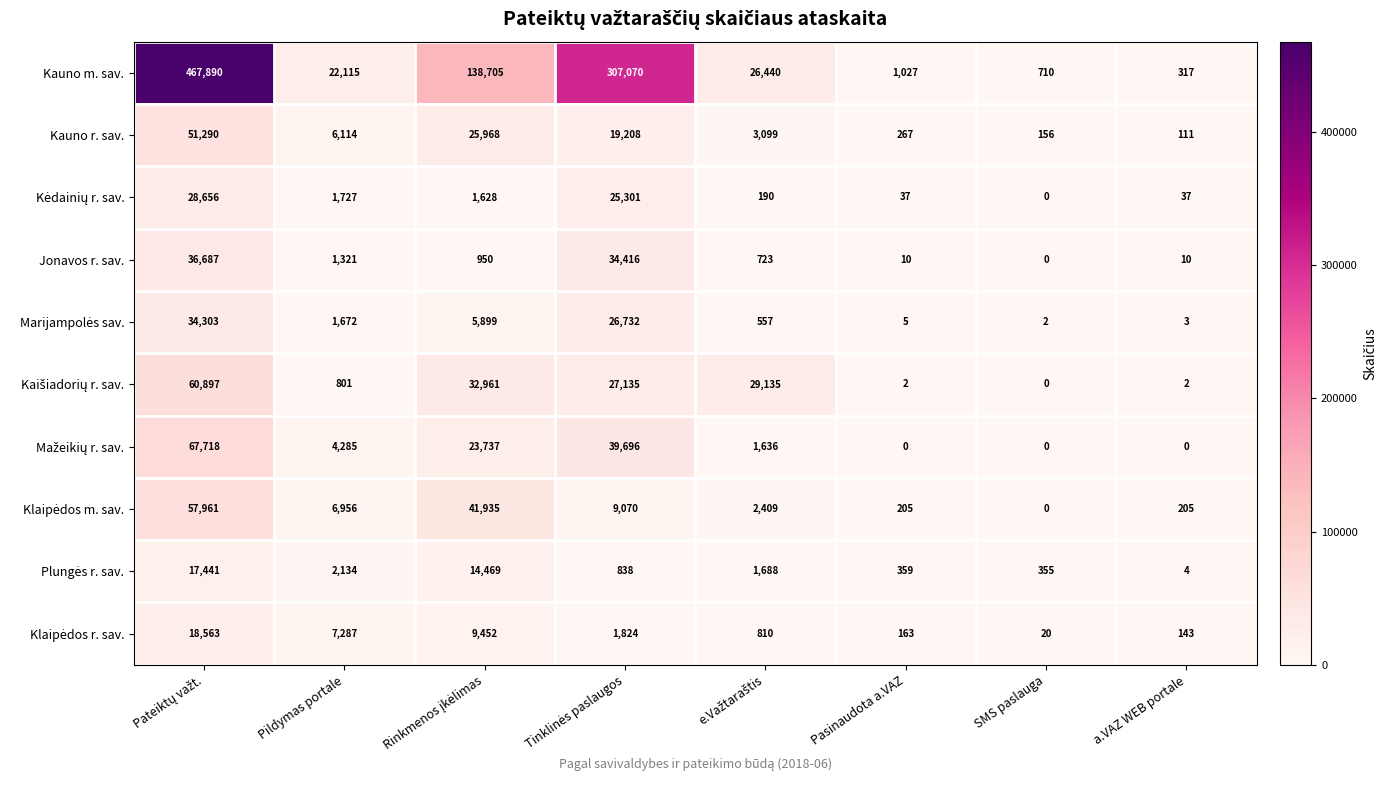

At how many categories does at least one series exceed 100491?

3